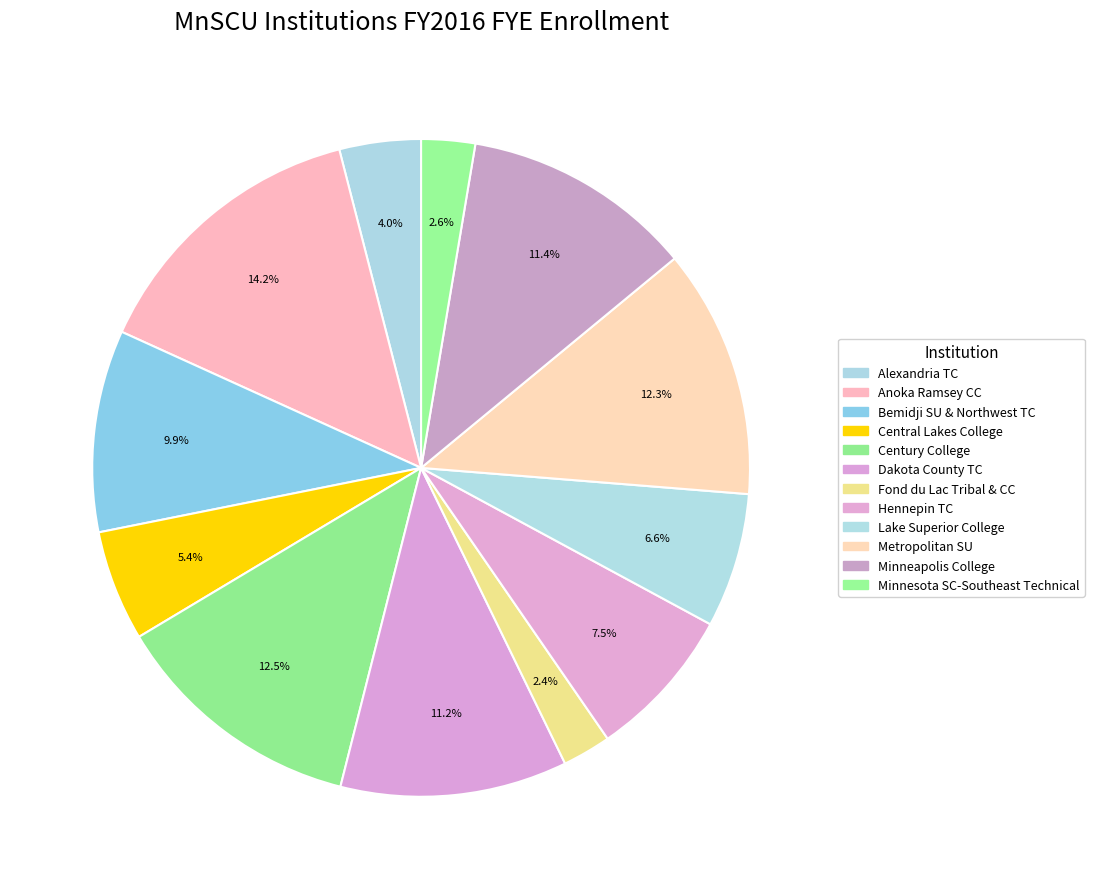

Approximately how many times larger is the value at Fond du Lac Tribal & CC compared to Minnesota SC-Southeast Technical?

0.9